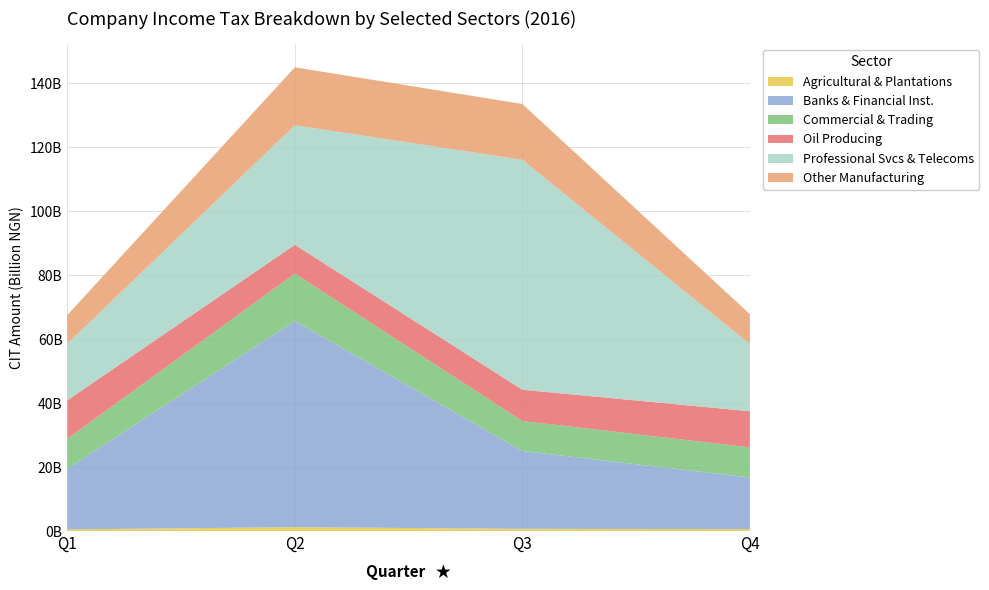

Reading left to right, list all the values displayed in this chart.

Agricultural & Plantations: 523455466.0	1211499039.8	700897988.3	607499276.9
Banks & Financial Inst.: 19001045982.8	64473483299.9	24309475193.2	16129491102.2
Commercial & Trading: 9304074673.2	14766383562.0	9362218396.4	9409227154.7
Oil Producing: 12042576450.3	9020601345.5	9795000083.9	11301347034.8
Professional Svcs & Telecoms: 17716563047.8	37361511296.6	71873495340.3	20978536130.0
Other Manufacturing: 8935889844.4	18107625989.8	17437513350.0	9355393897.4